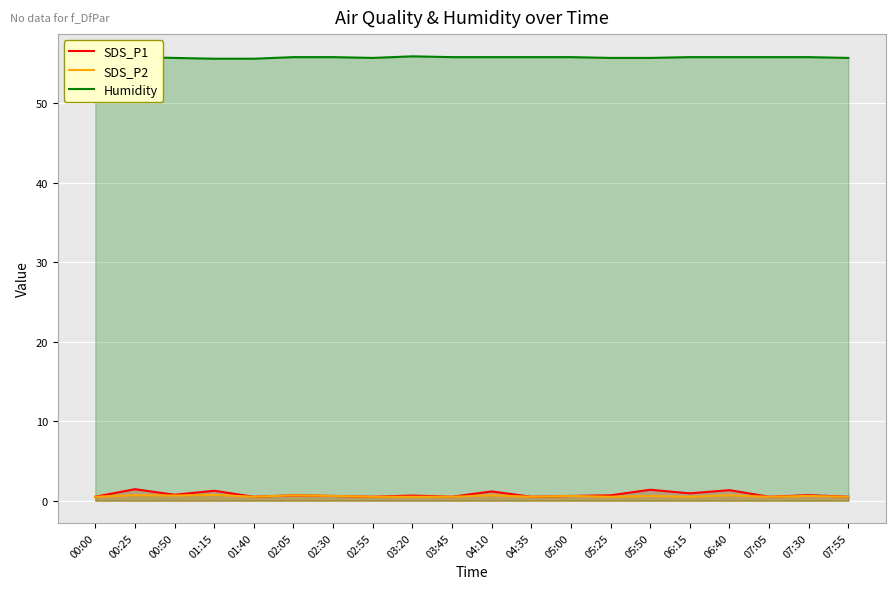

What is the label of the 8th point from the right?

05:00